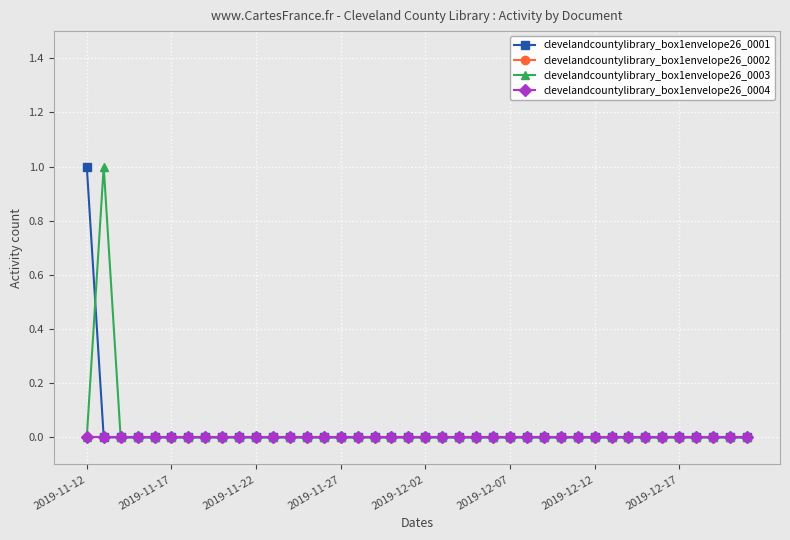

At how many categories does at least one series exceed 0?

2